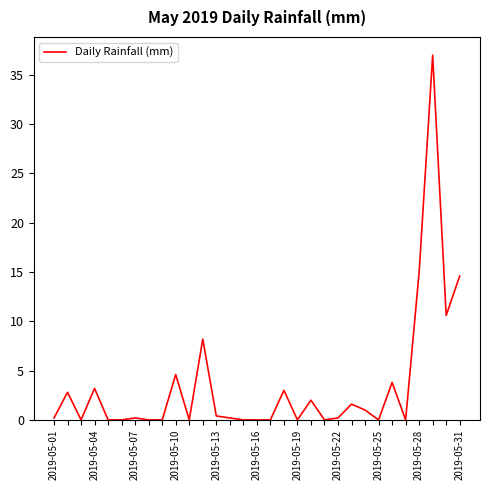

What is the difference between the maximum and minimum values?

37.0